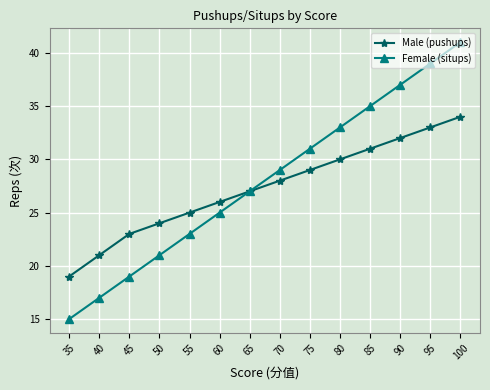

Which series has the largest total across all categories?

Female (situps)